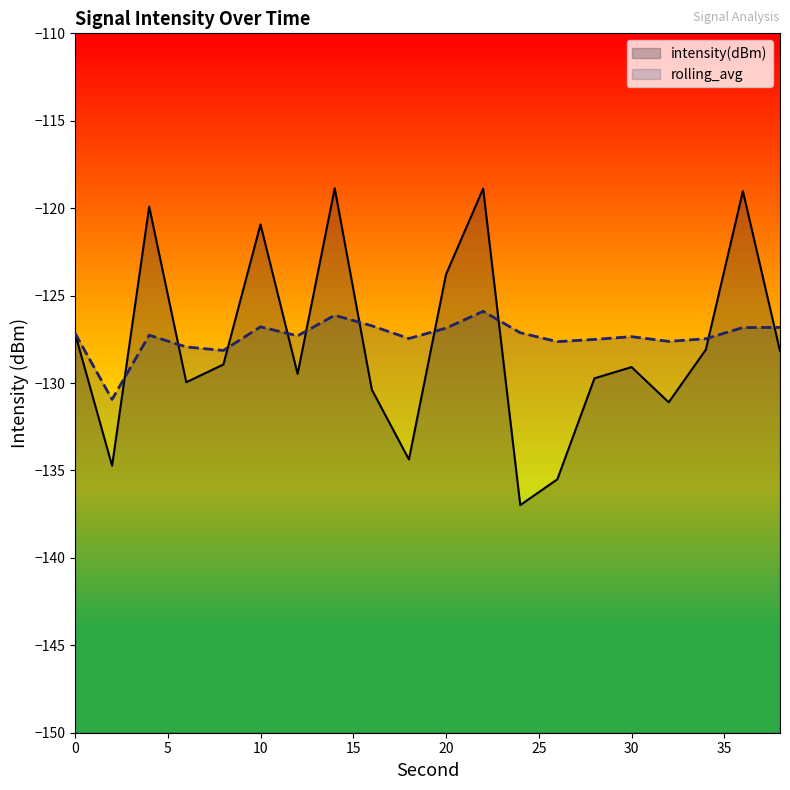

At which category does intensity(dBm) reach its first local peak?

4